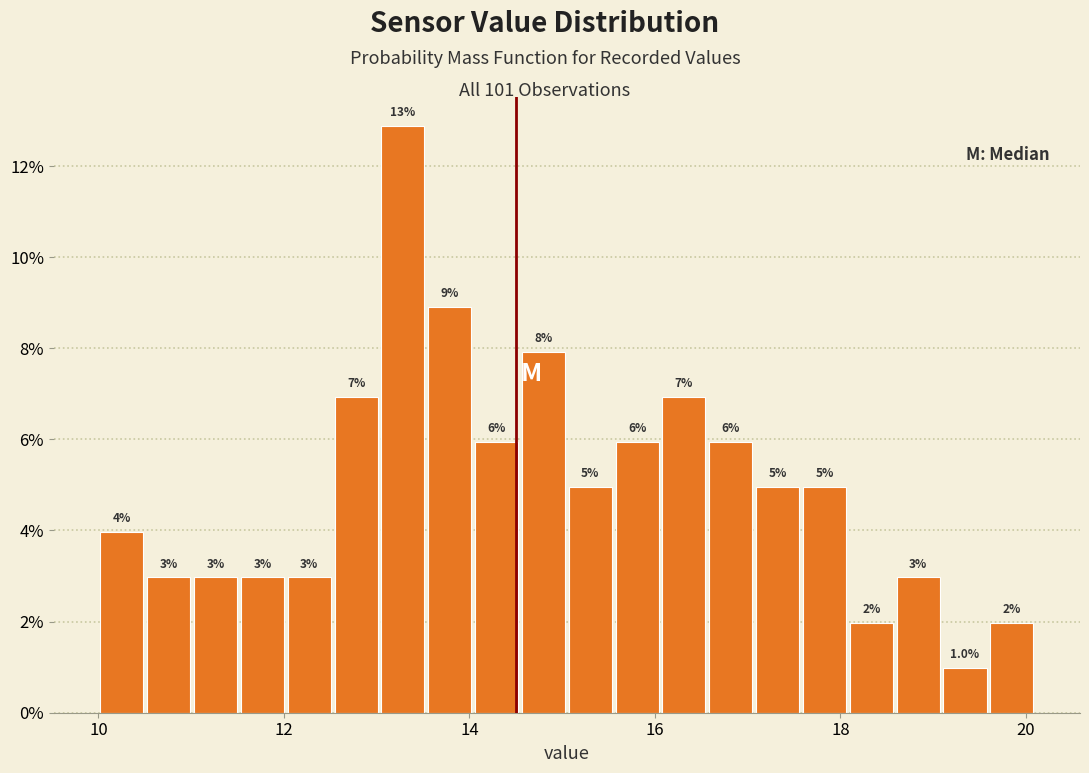

Around what value on the x-axis is the tallest bar? Give the approximate position of its centre, as read against the axis.

13.2